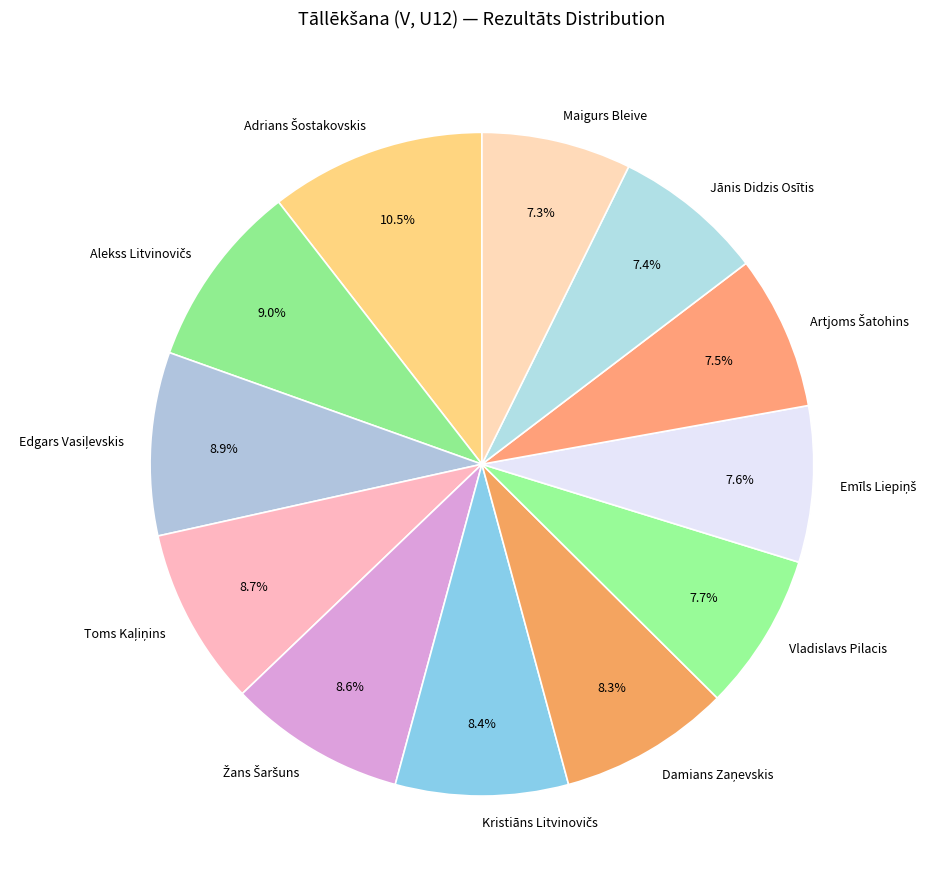

Is there any slice that represents more than half of the pie?

No